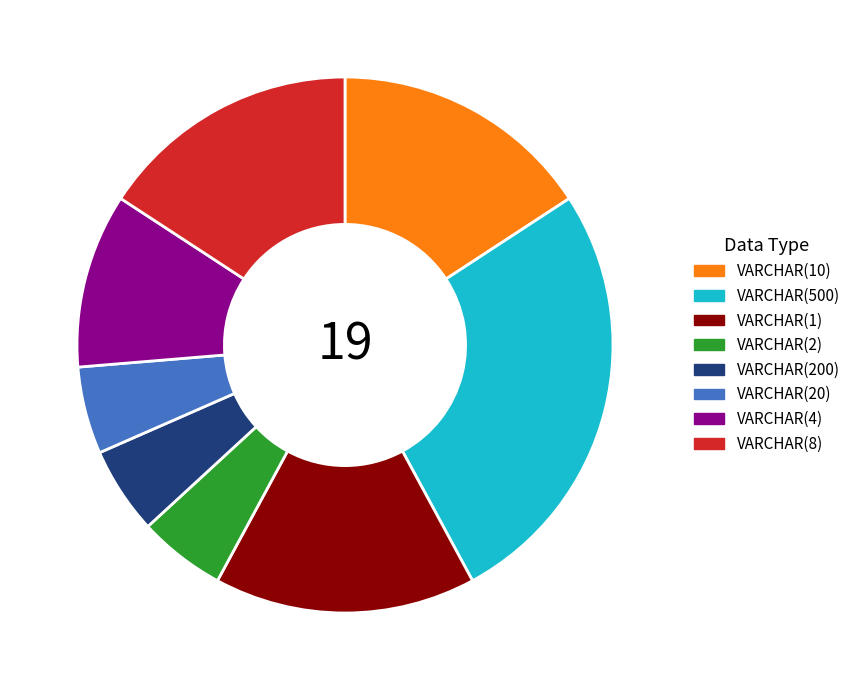

Is it true that VARCHAR(1) is 16% of the pie?

True